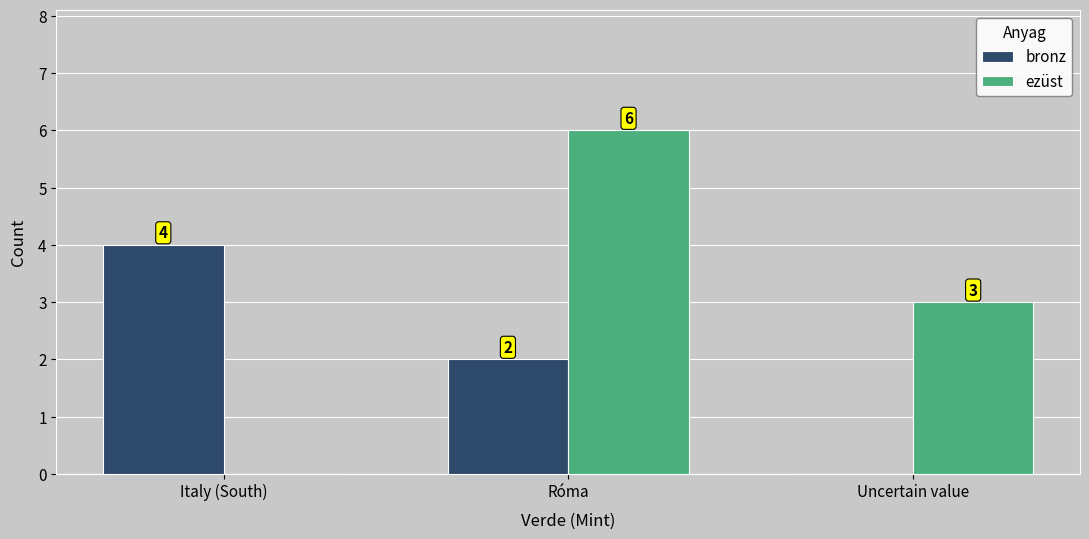

Reading left to right, list all the values displayed in this chart.

bronz: 4	2	0
ezüst: 0	6	3